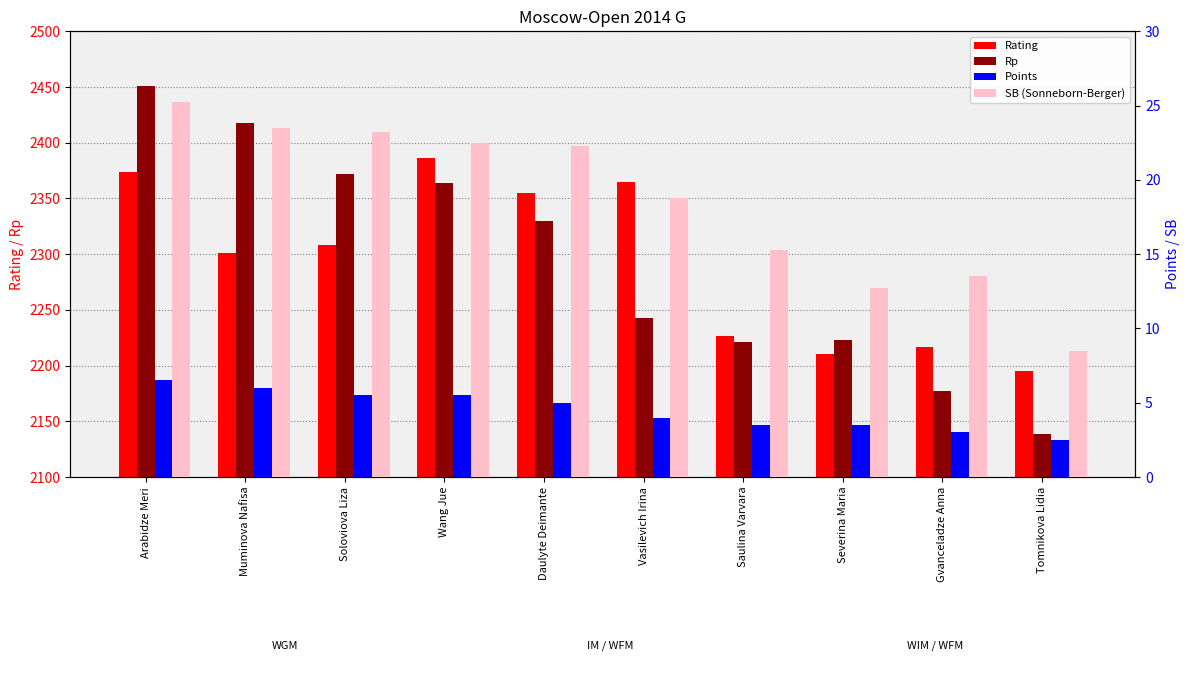

What is the sum of all Points values?

45.0